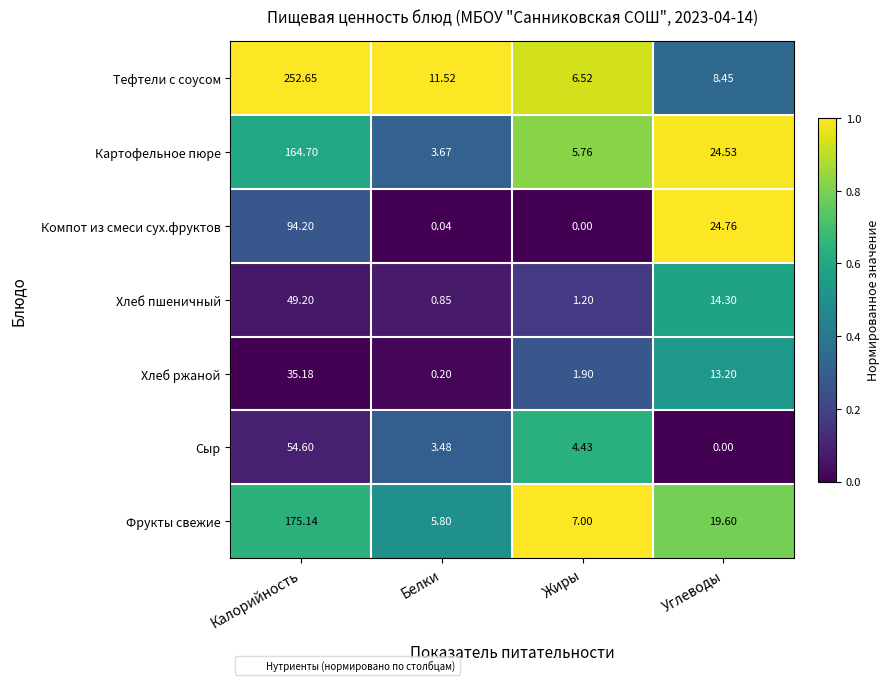

Which series has the widest spread of values?

Тефтели с соусом